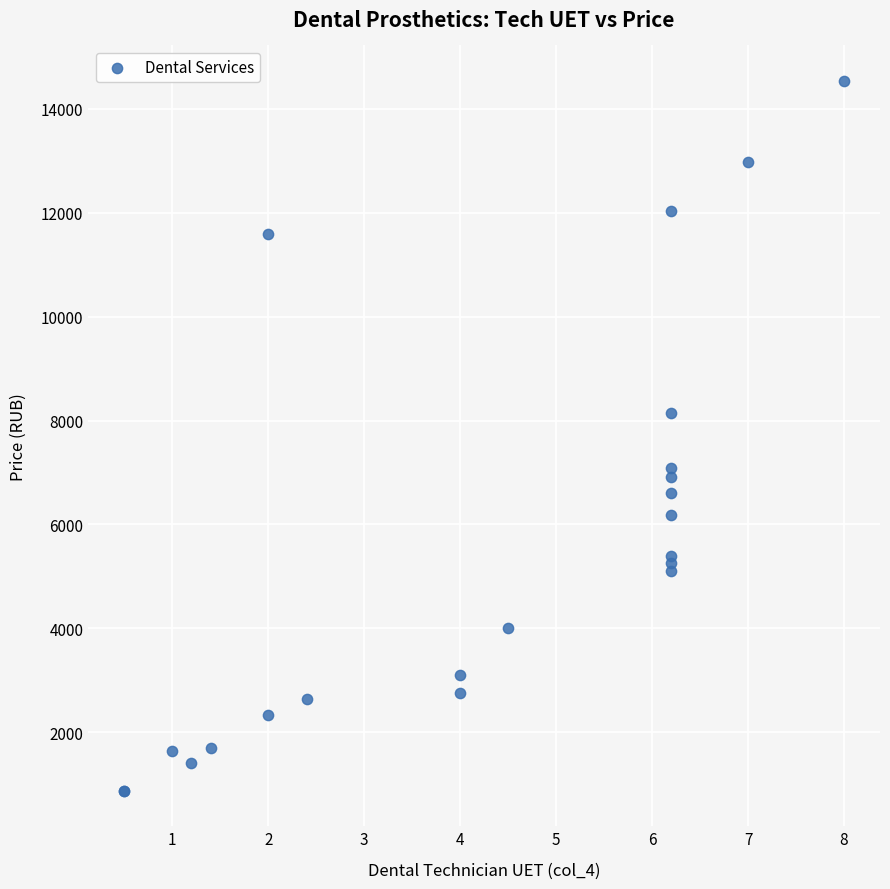

What Y value in the scatter plot is closest to 7705?

8150